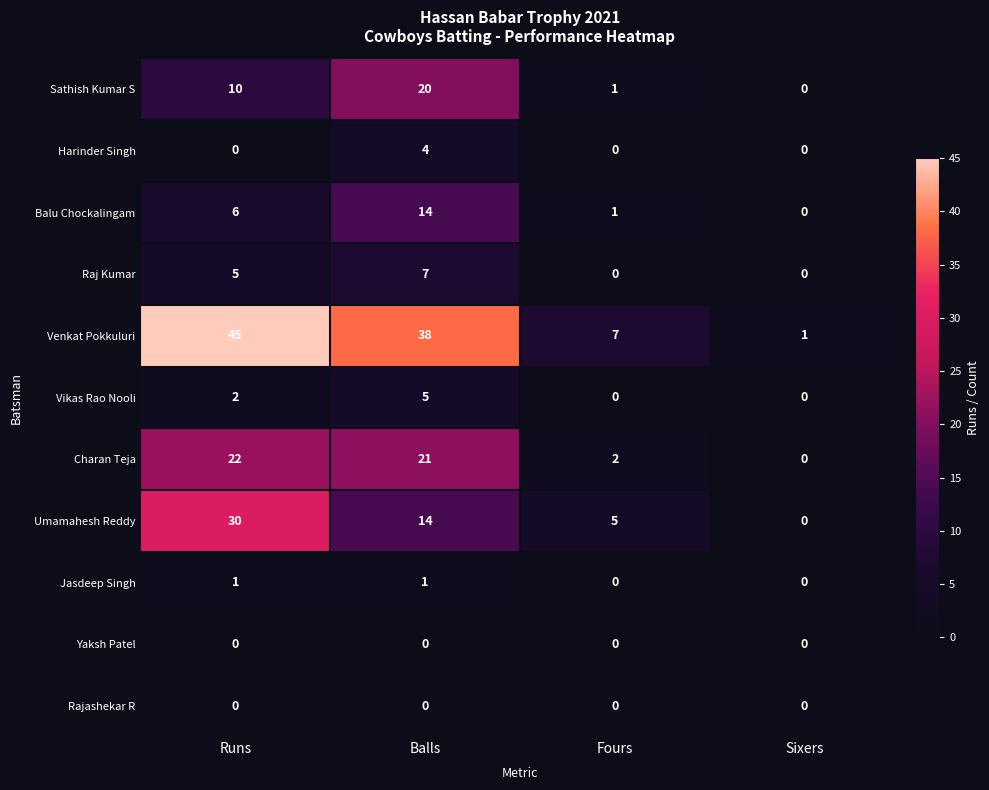

At how many categories does at least one series exceed 36?

2